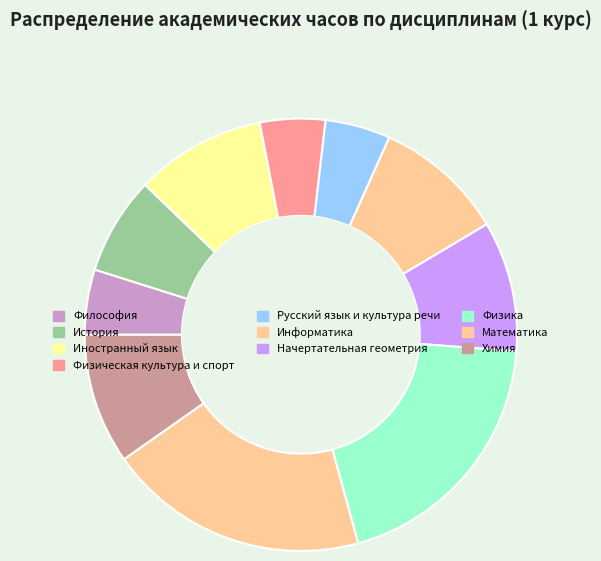

To the nearest percent, what percentage of the pie is Информатика?

10%